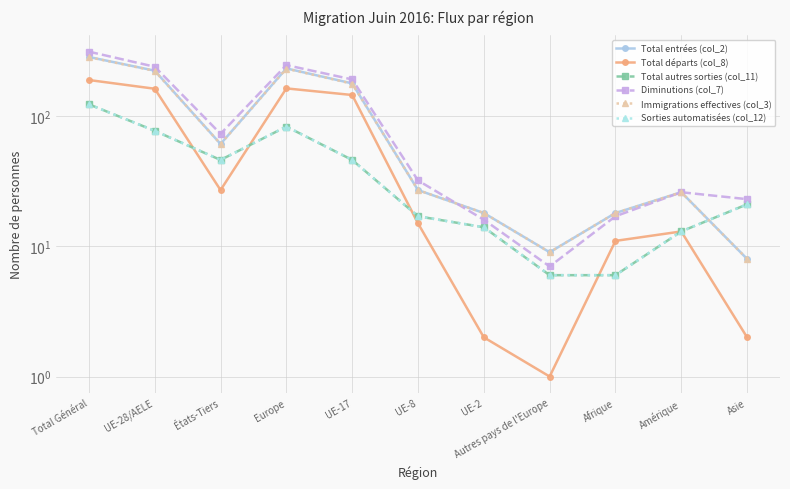

Is it true that Diminutions (col_7) equals 16 at UE-2?

True